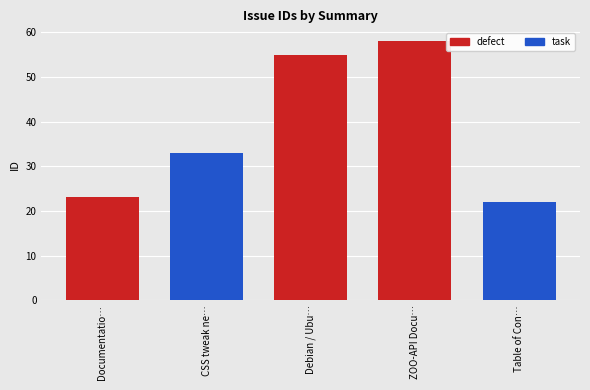

Reading left to right, list all the values displayed in this chart.

Documentatio…=23	CSS tweak ne…=33	Debian / Ubu…=55	ZOO-API Docu…=58	Table of Con…=22